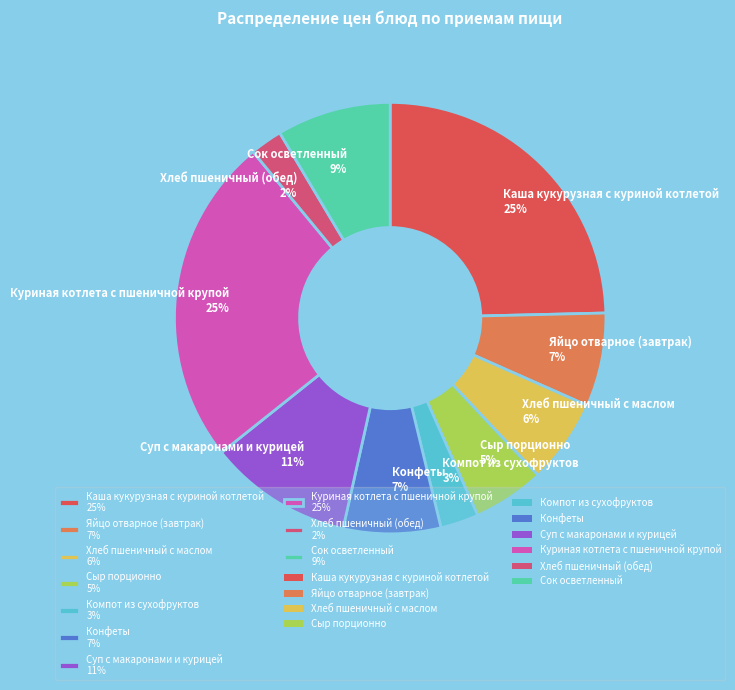

Between Хлеб пшеничный (обед) and Сыр порционно, which is larger?

Сыр порционно